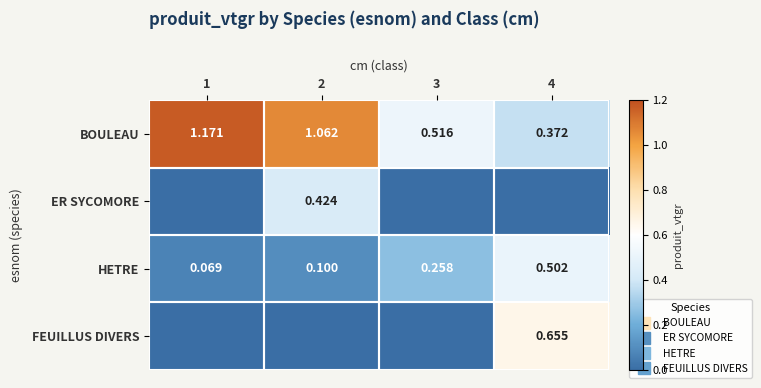

At how many categories does at least one series exceed 0?

4